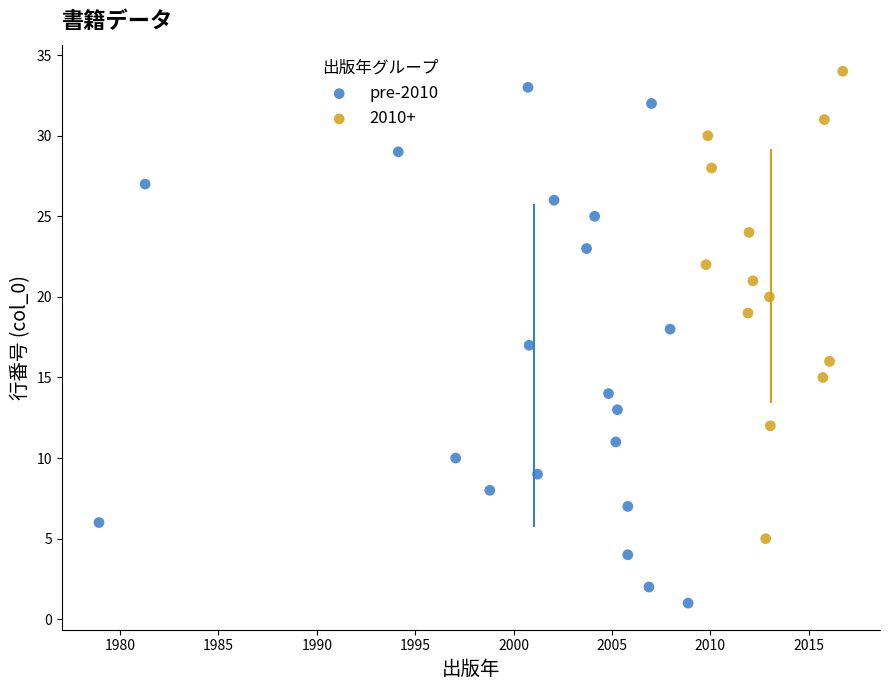

Which series has the widest spread of Y values?

pre-2010